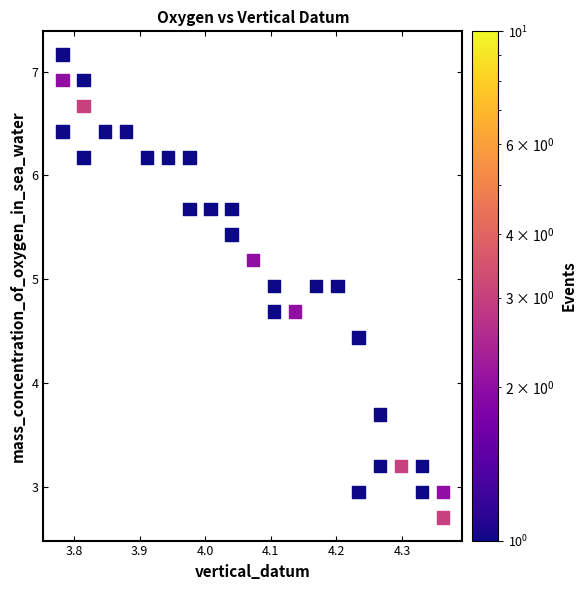

What Y value in the scatter plot is closest to 4?

3.7